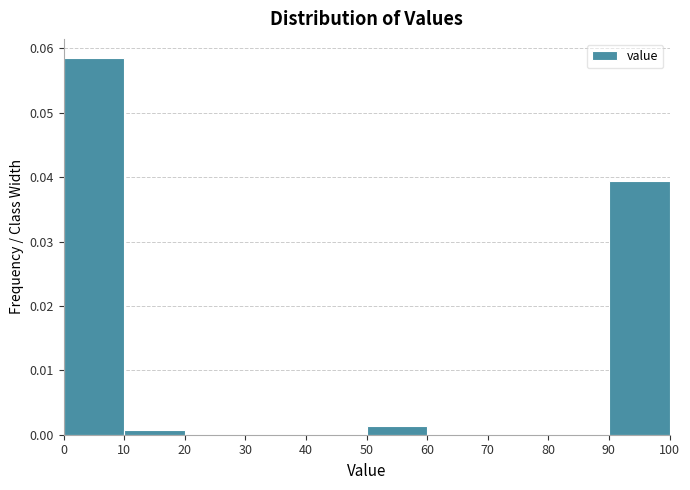

What is the height of the bar covering 90 to 100 on the x-axis? The values are not printed on the chart, so give them approximately, as read against the axis.

0.039